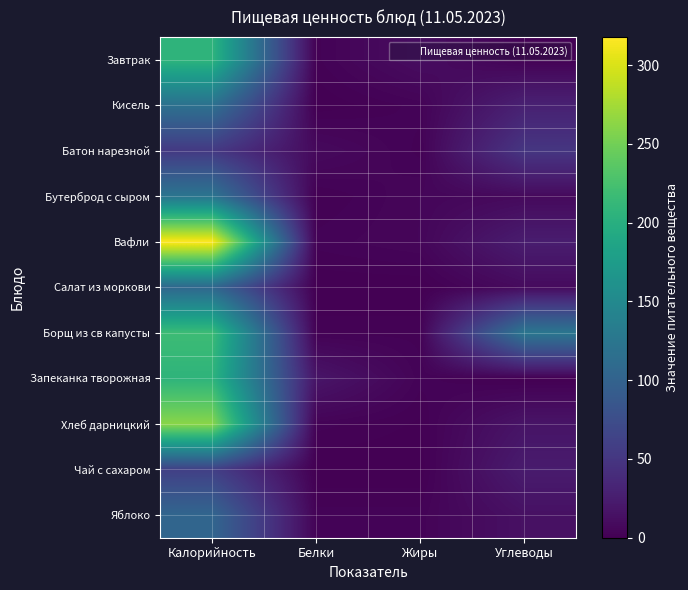

Which series has the widest spread of values?

Вафли